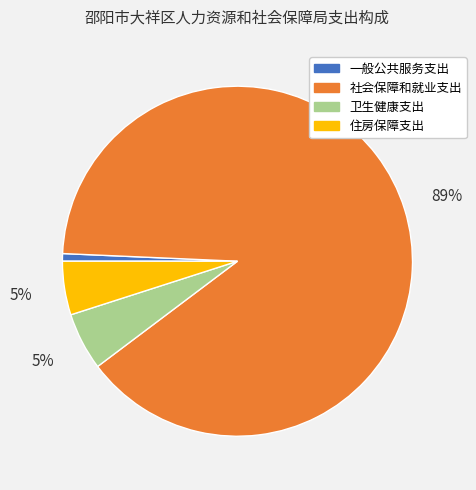

Do 卫生健康支出 and 一般公共服务支出 together represent more than half of the pie?

No